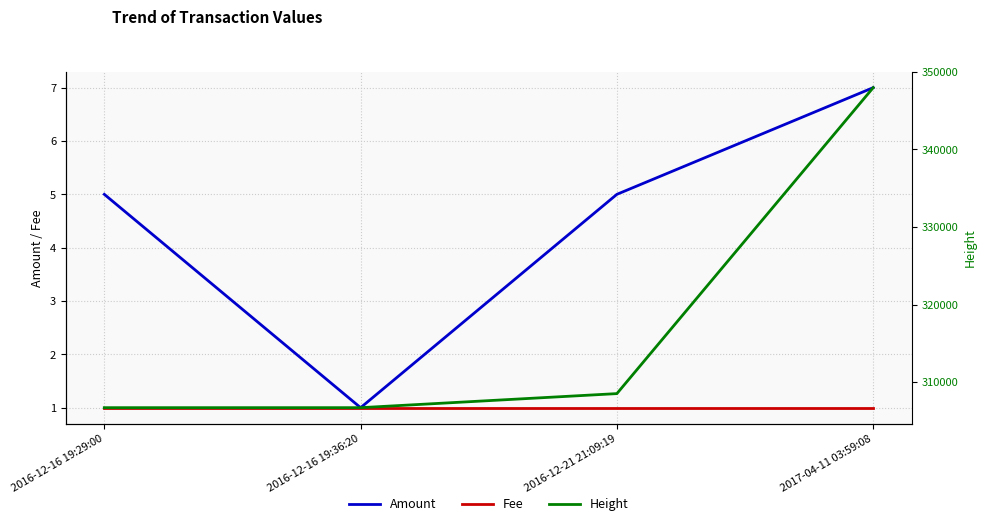

Reading left to right, what are all the values shown in this chart?

Amount: 2016-12-16 19:29:00=5	2016-12-16 19:36:20=1	2016-12-21 21:09:19=5	2017-04-11 03:59:08=7
Fee: 2016-12-16 19:29:00=1	2016-12-16 19:36:20=1	2016-12-21 21:09:19=1	2017-04-11 03:59:08=1
Height: 2016-12-16 19:29:00=306701	2016-12-16 19:36:20=306703	2016-12-21 21:09:19=308515	2017-04-11 03:59:08=347951